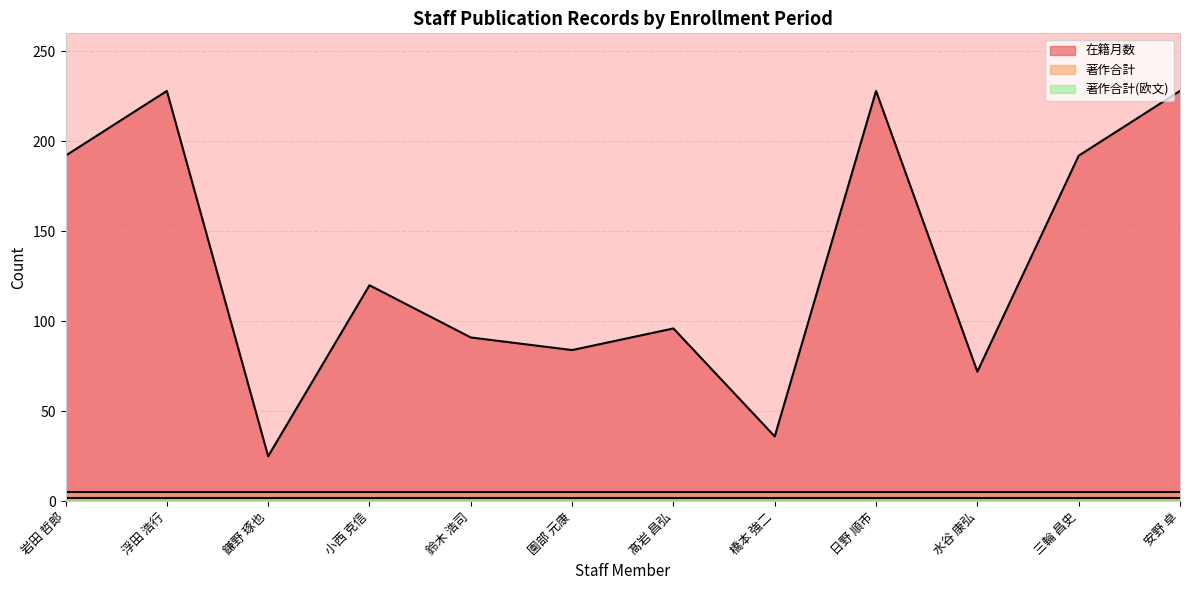

Does the chart display data point markers on the line(s)?

No